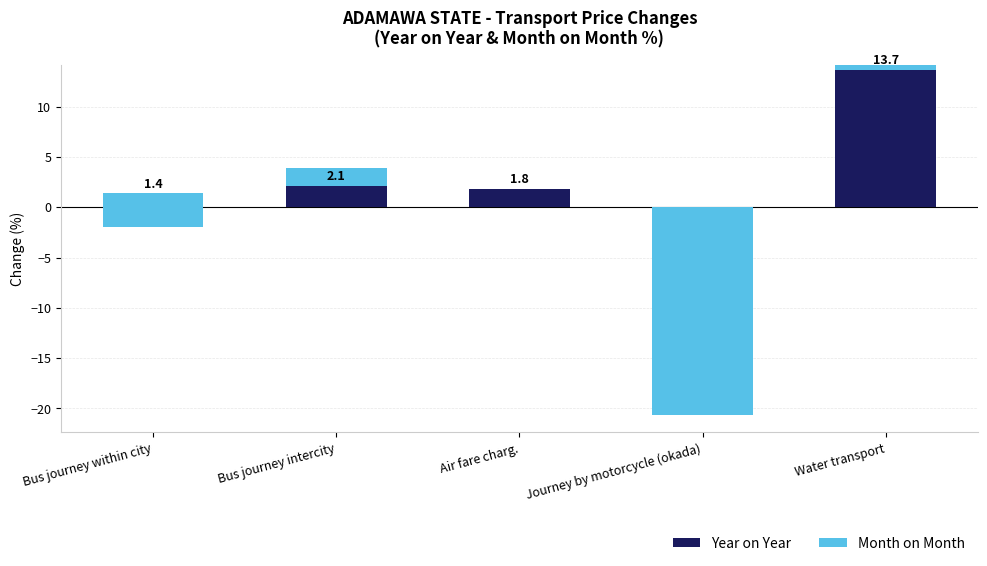

Which series has the widest spread of values?

Month on Month